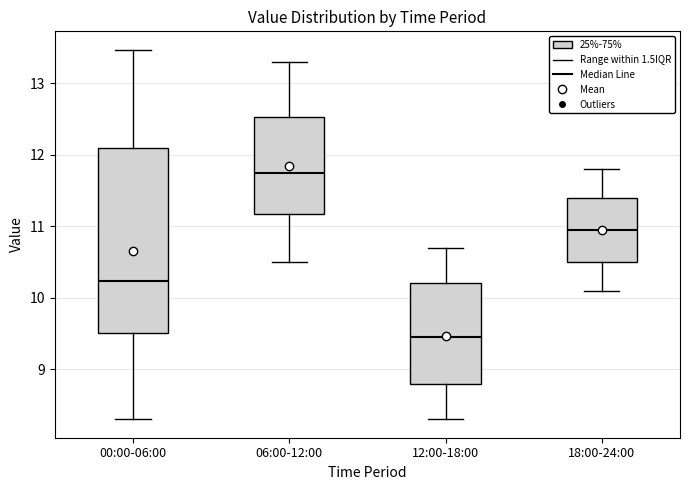

Which box has the highest median line?

06:00-12:00